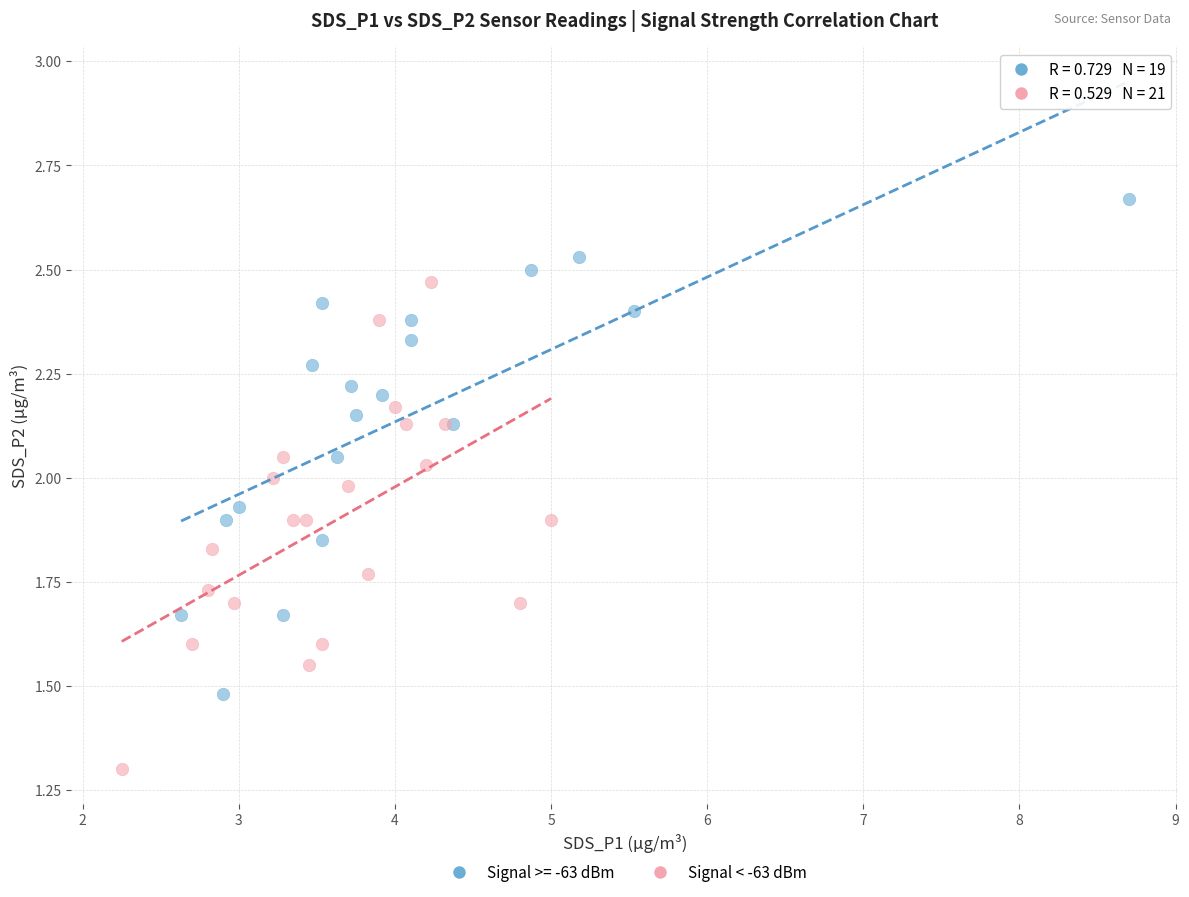

Which series contains the lowest Y value?

Signal < -63 dBm